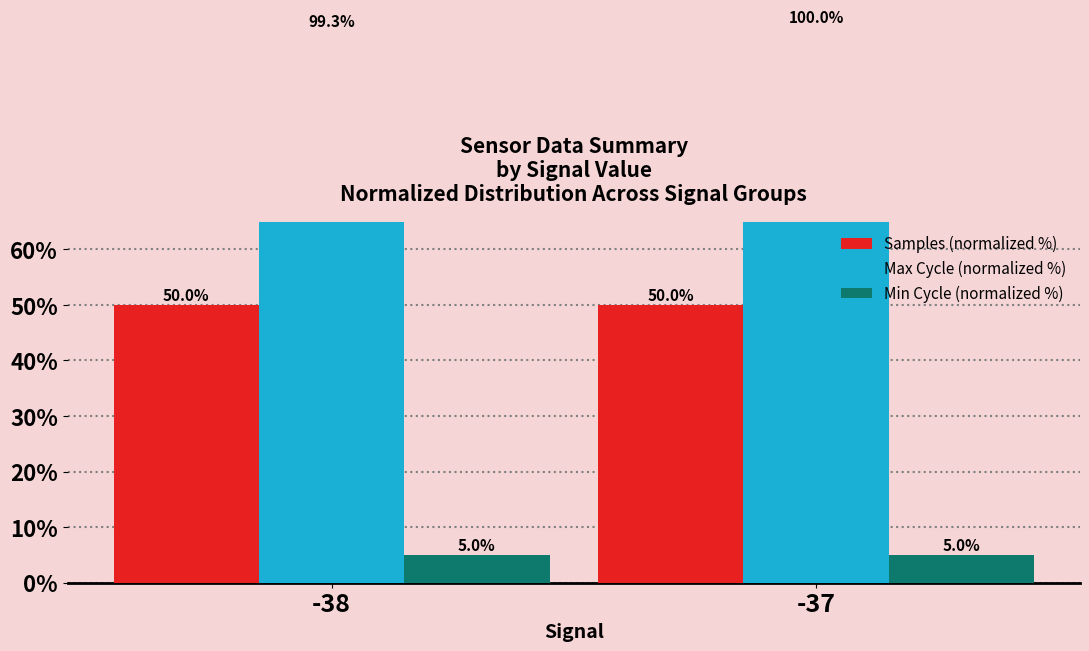

Reading right to left, extract all data points from this chart.

Samples (normalized %): 50.0	50.0
Max Cycle (normalized %): 100.0	99.3
Min Cycle (normalized %): 5.0	5.0